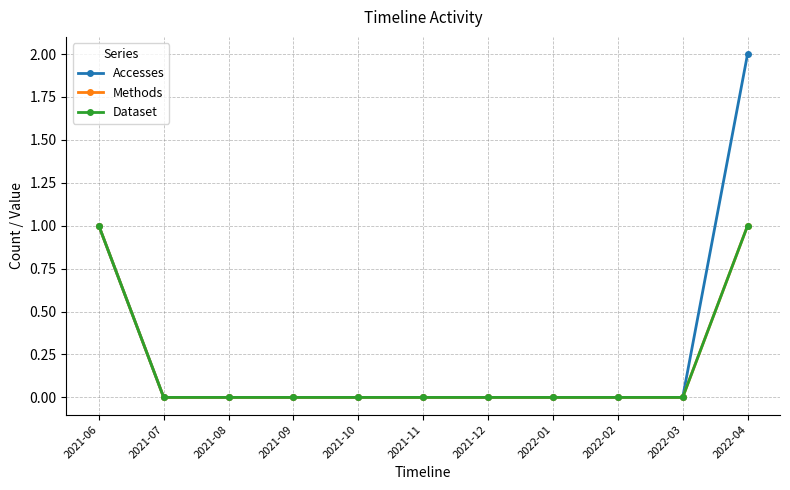

At which category does the chart reach its minimum across all series?

2021-07